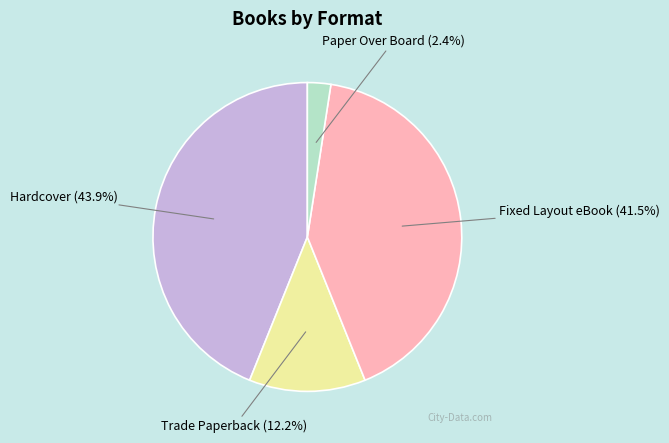

Is there any slice that represents more than half of the pie?

No